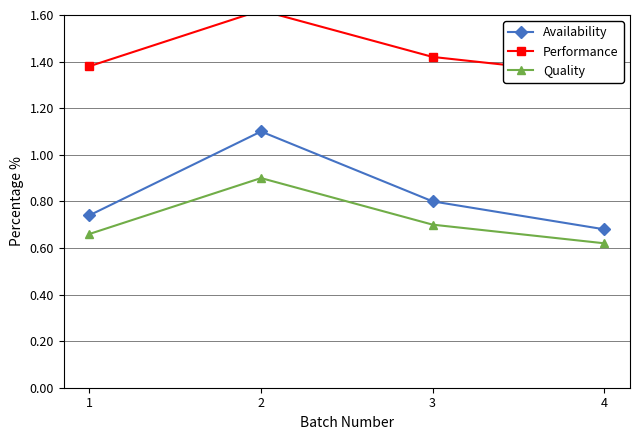

True or false: Performance and Availability cross at least once.

False